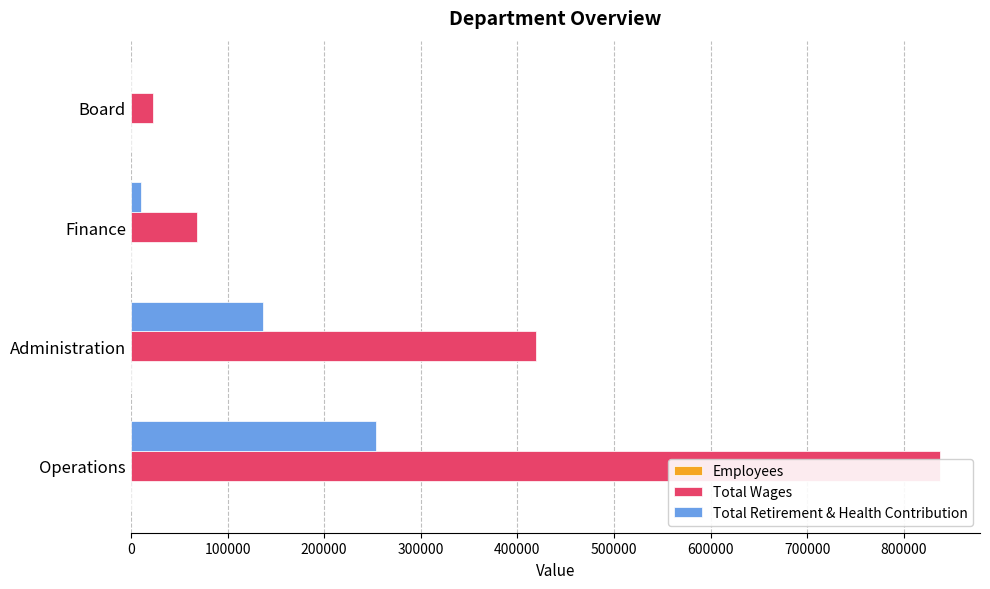

Rank the series at Board from lowest to highest value.

Total Retirement & Health Contribution, Employees, Total Wages